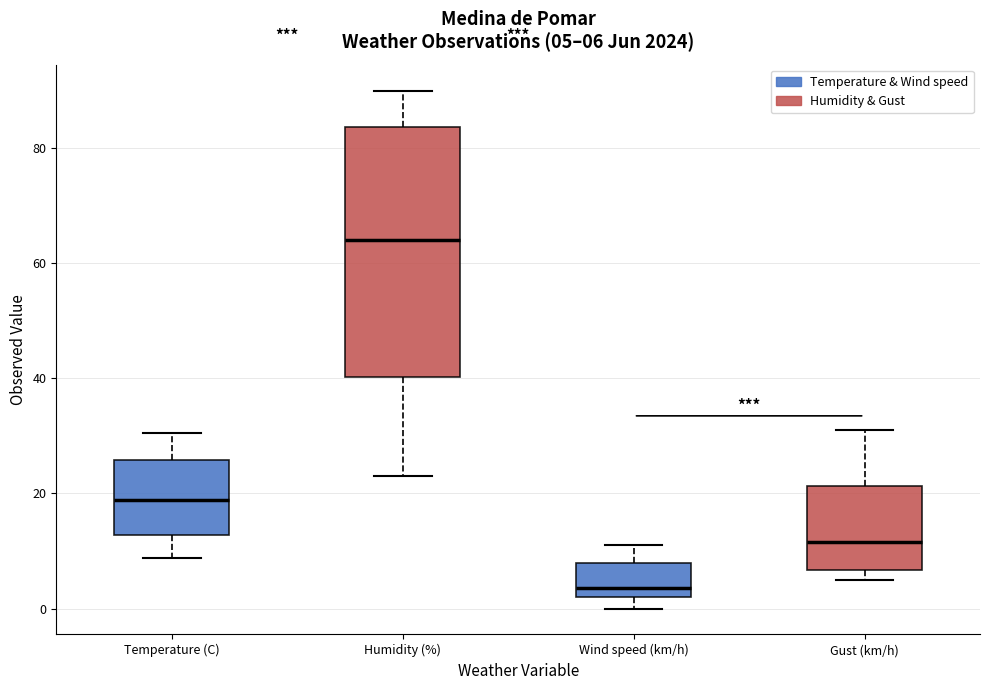

Which box has the highest median line?

Humidity (%)